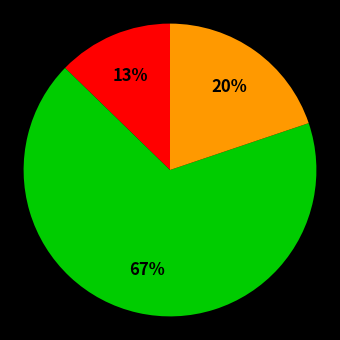

Count the number of slices in the pie.

3